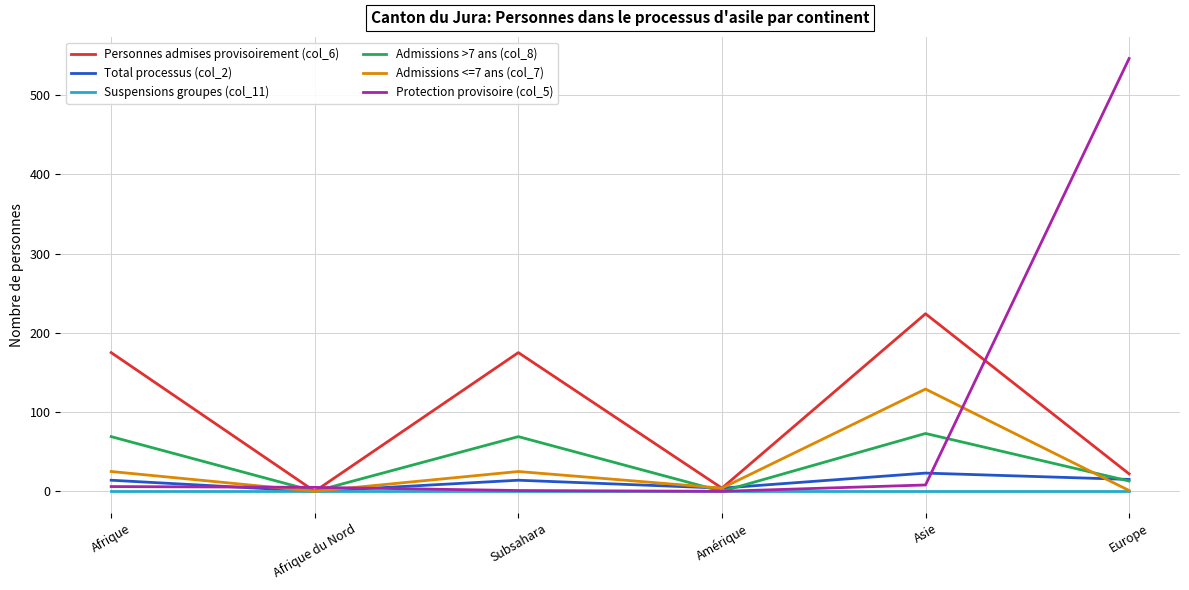

Which series has the largest range (max minus min)?

Protection provisoire (col_5)